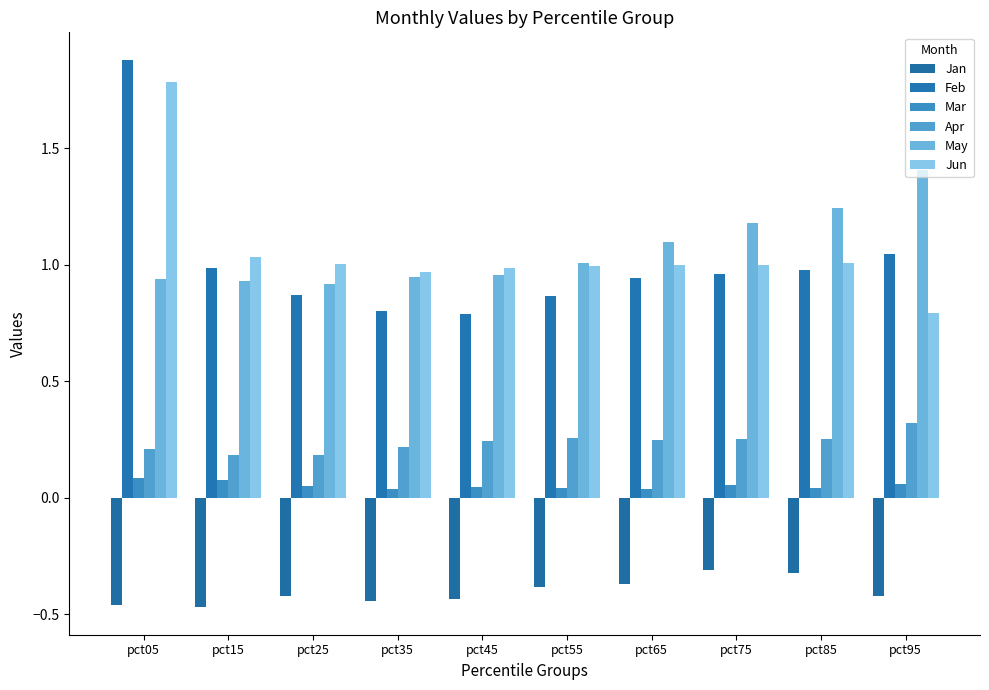

How many data points in May are less than 1?

5